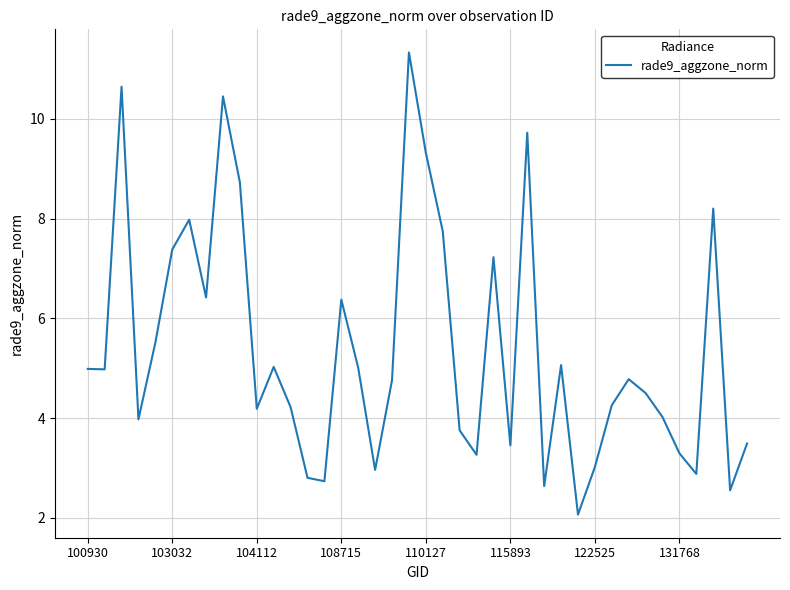

What is the smallest value displayed?

2.1